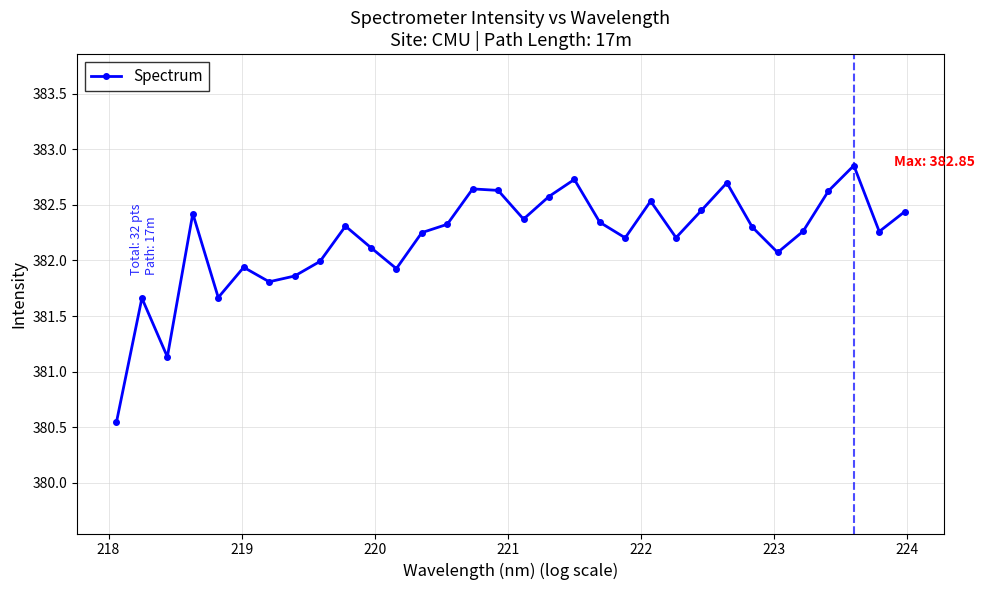

How many categories are shown in the chart?

32